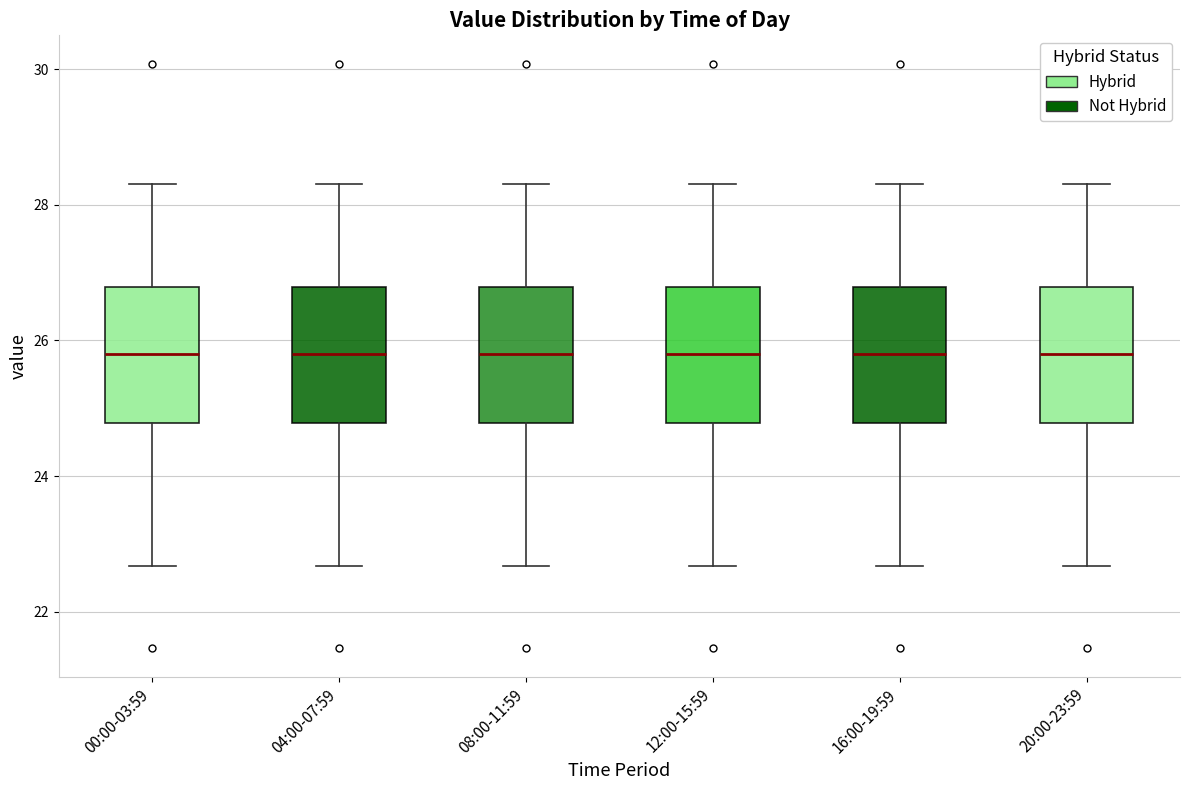

Where is the upper edge of the box for 20:00-23:59 on the y-axis? The values are not printed on the chart, so give them approximately, as read against the axis.

26.8